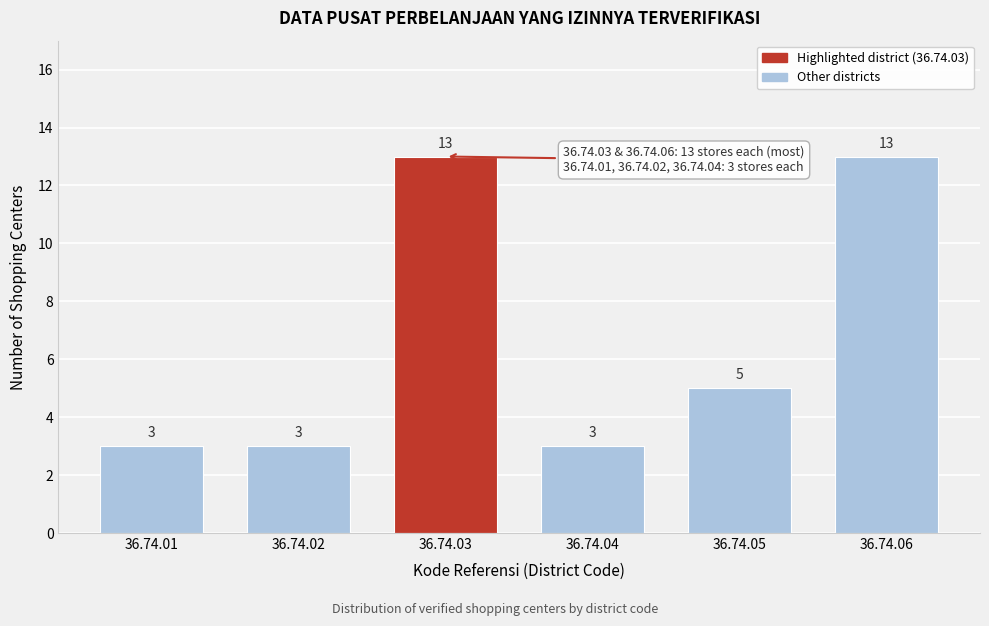

Reading left to right, what are all the values shown in this chart?

3	3	13	3	5	13